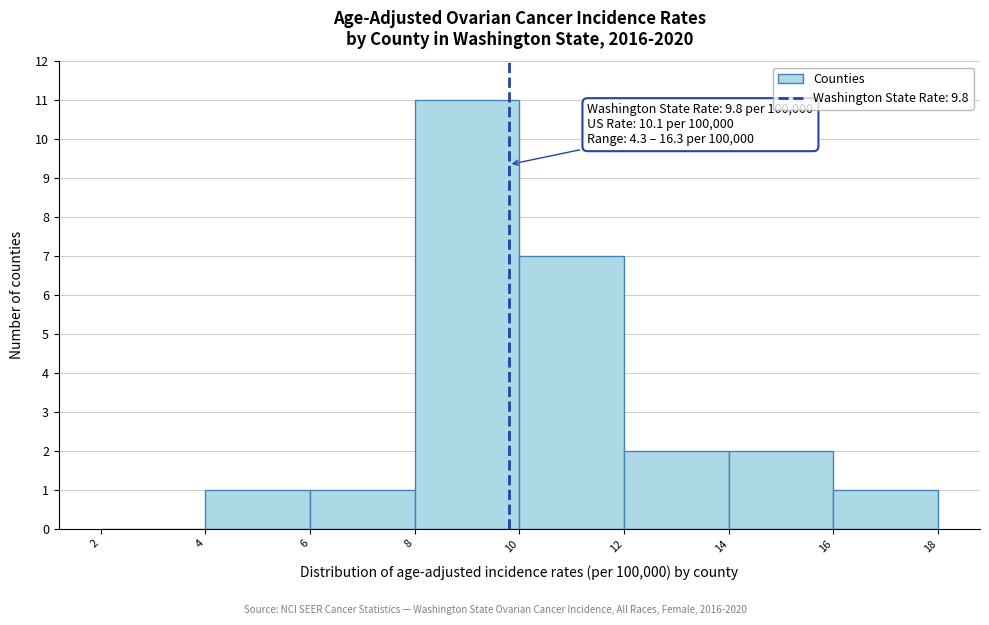

Over which range of the x-axis is the bar tallest?

8 to 10